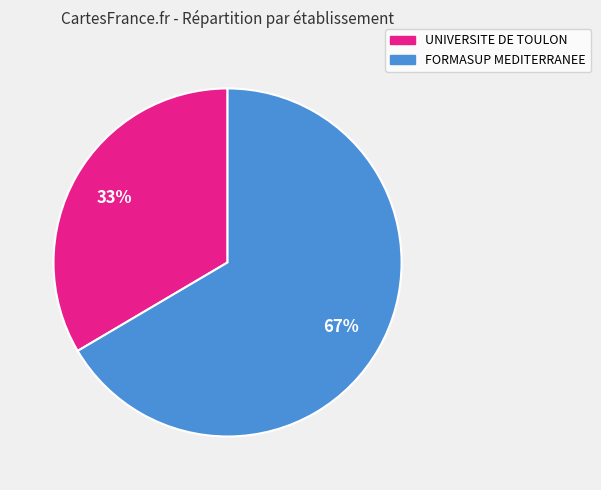

Is the sum of UNIVERSITE DE TOULON and FORMASUP MEDITERRANEE greater than half?

Yes